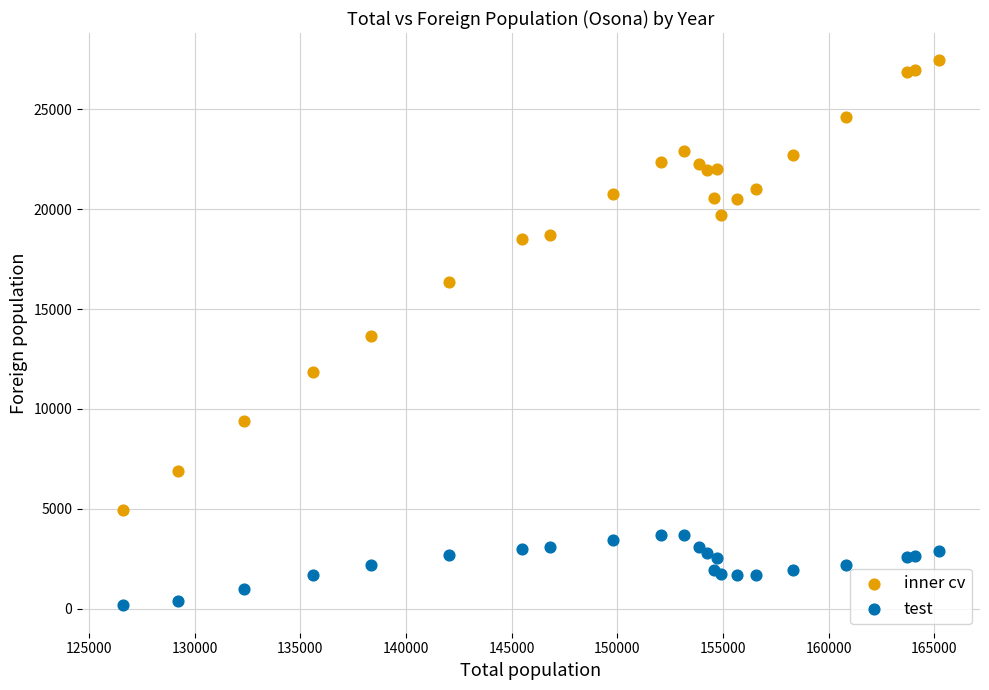

Which series has the largest Y range (max minus min)?

inner cv